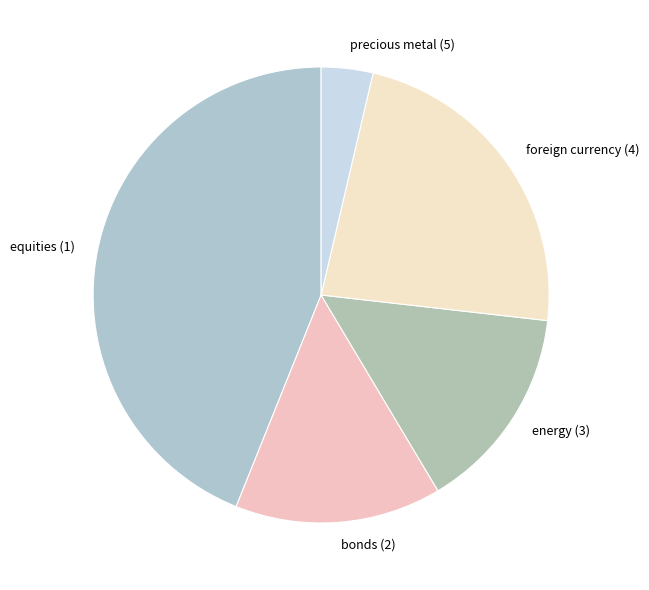

Is the sum of foreign currency (4) and bonds (2) greater than half?

No